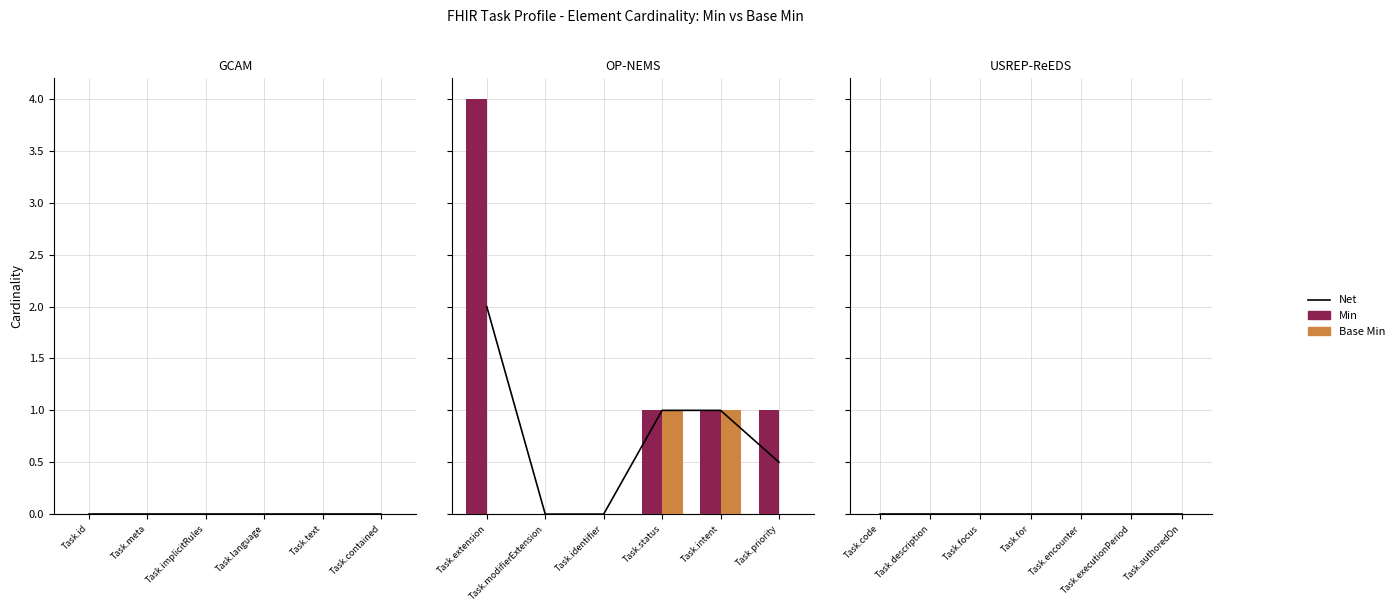

Which series has the largest total across all categories?

Min